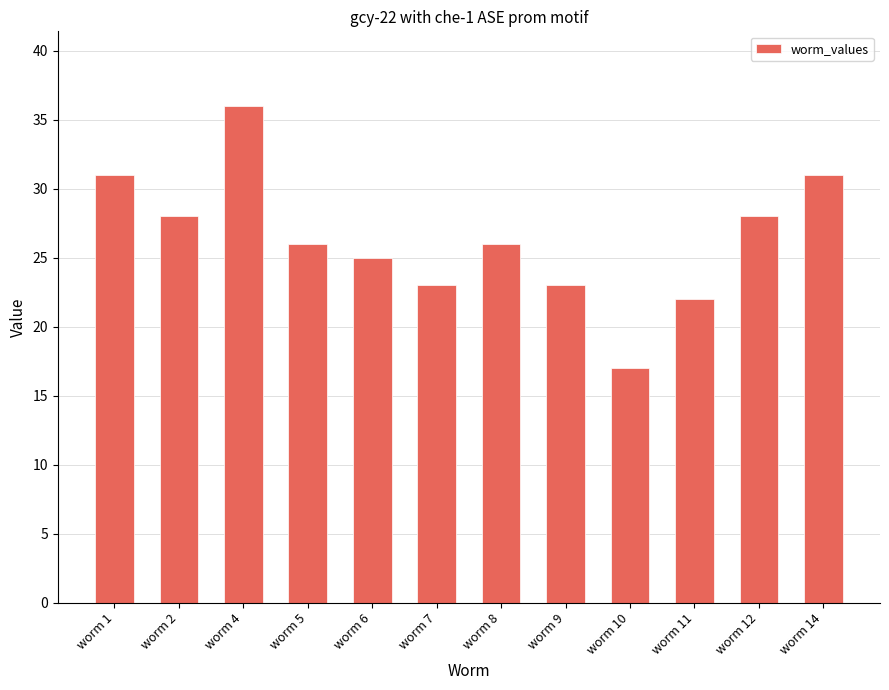

What is the value of the 5th bar from the left?

25